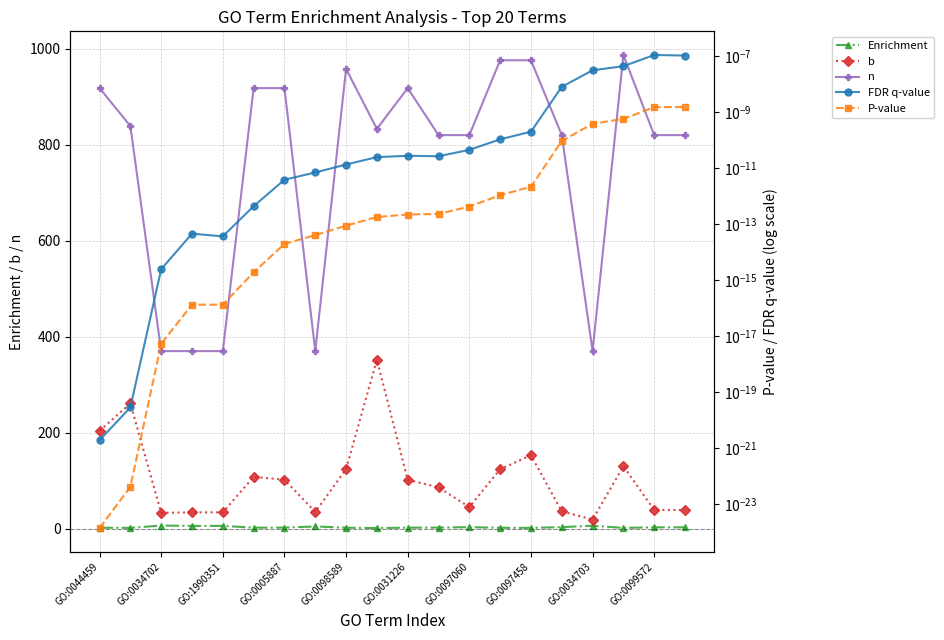

What is the highest value of the b series?

352.0